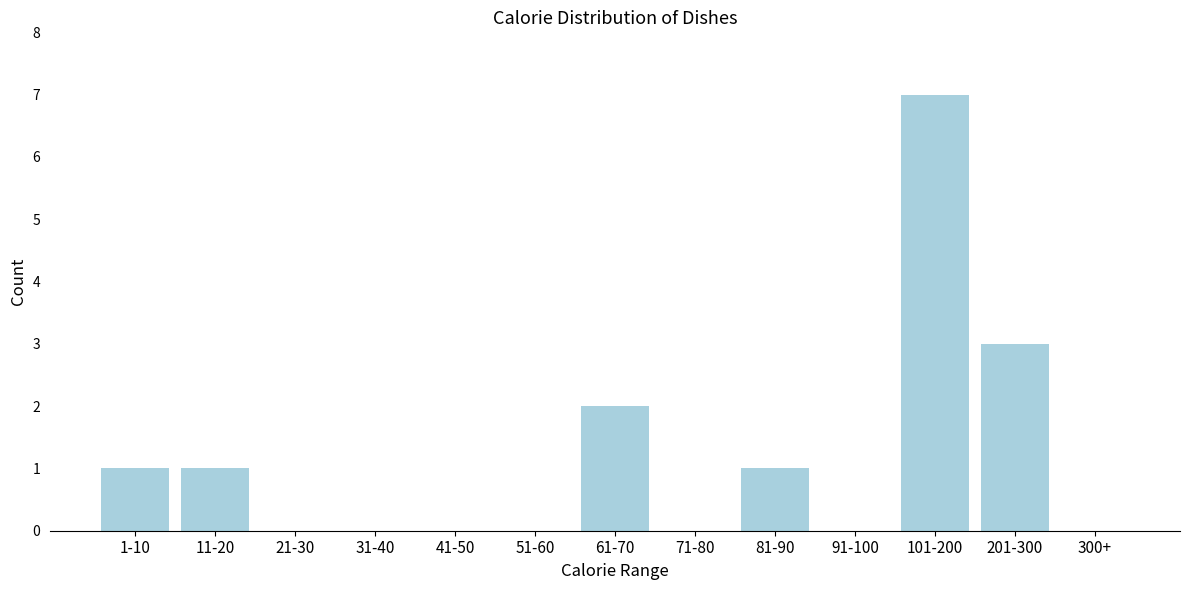

Reading right to left, what are all the values shown in this chart?

300+=0	201-300=3	101-200=7	91-100=0	81-90=1	71-80=0	61-70=2	51-60=0	41-50=0	31-40=0	21-30=0	11-20=1	1-10=1